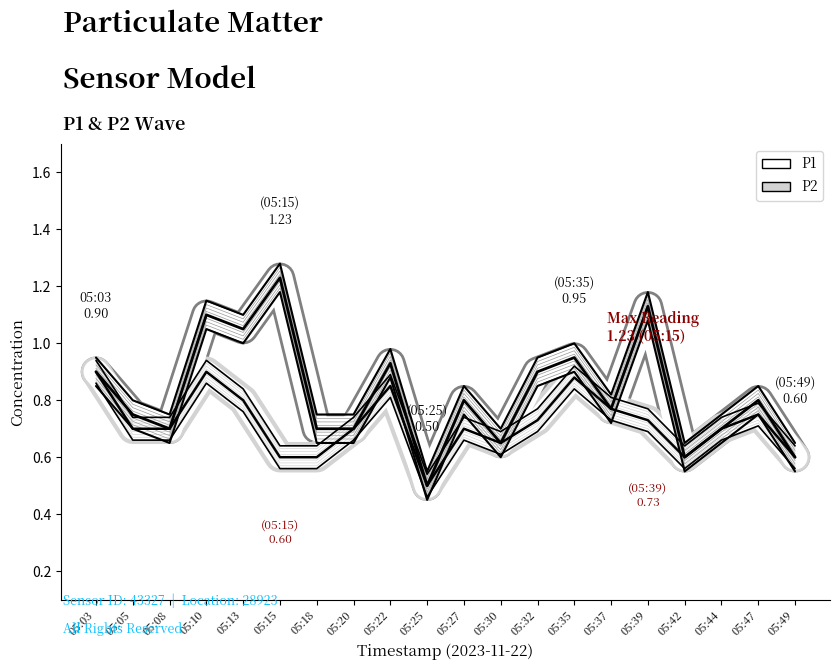

Which series has the widest spread of values?

P1